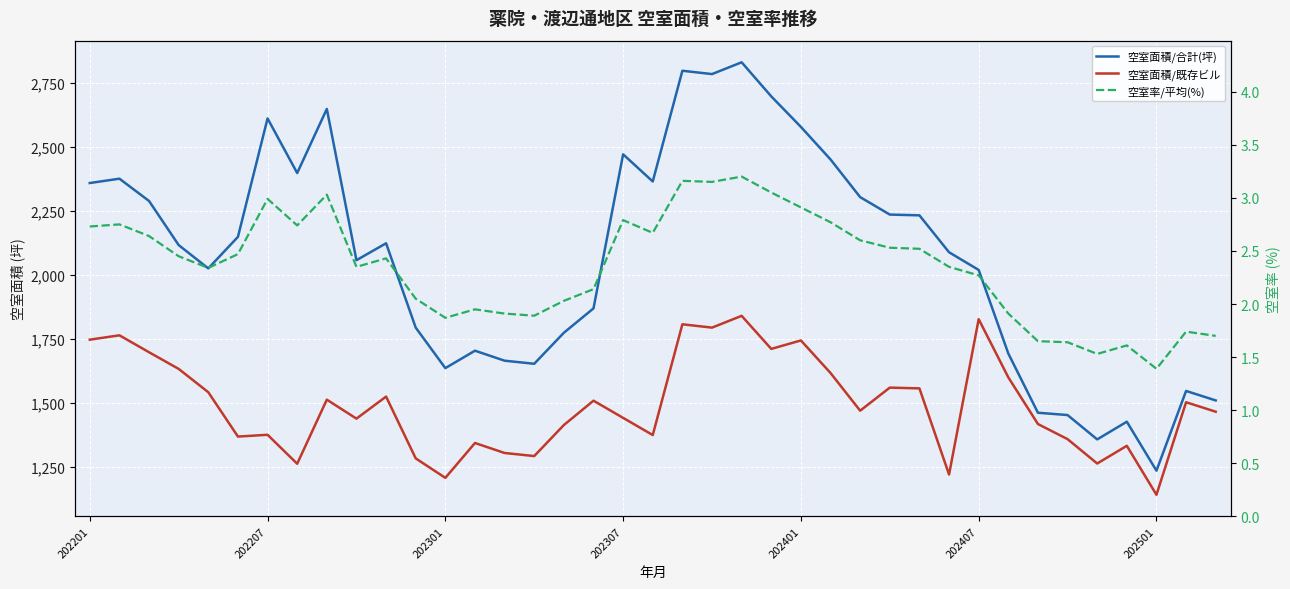

Which series has the widest spread of values?

空室面積/合計(坪)